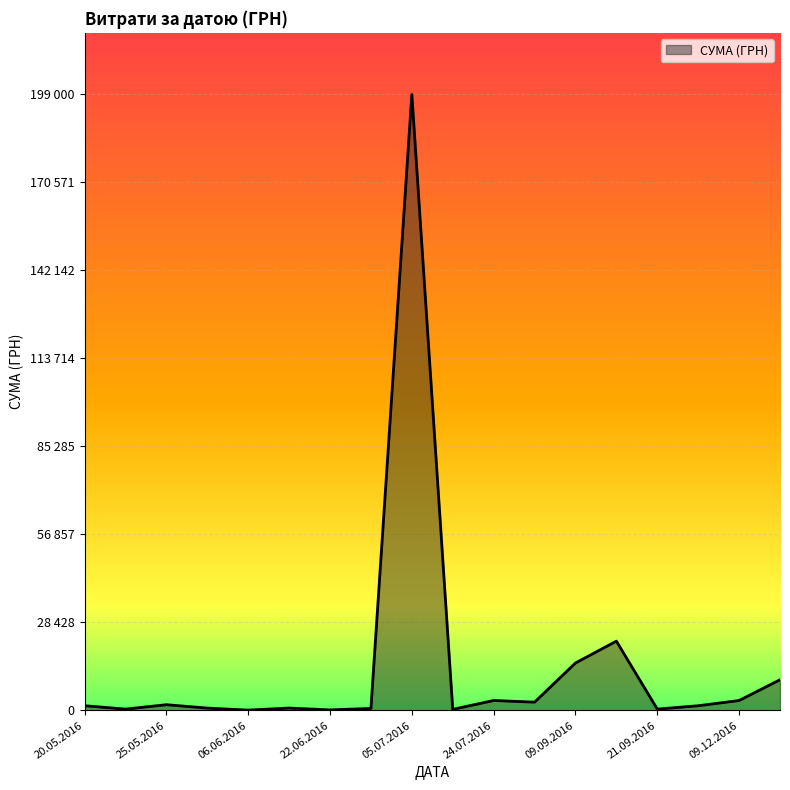

Does the chart display data point markers on the line(s)?

No